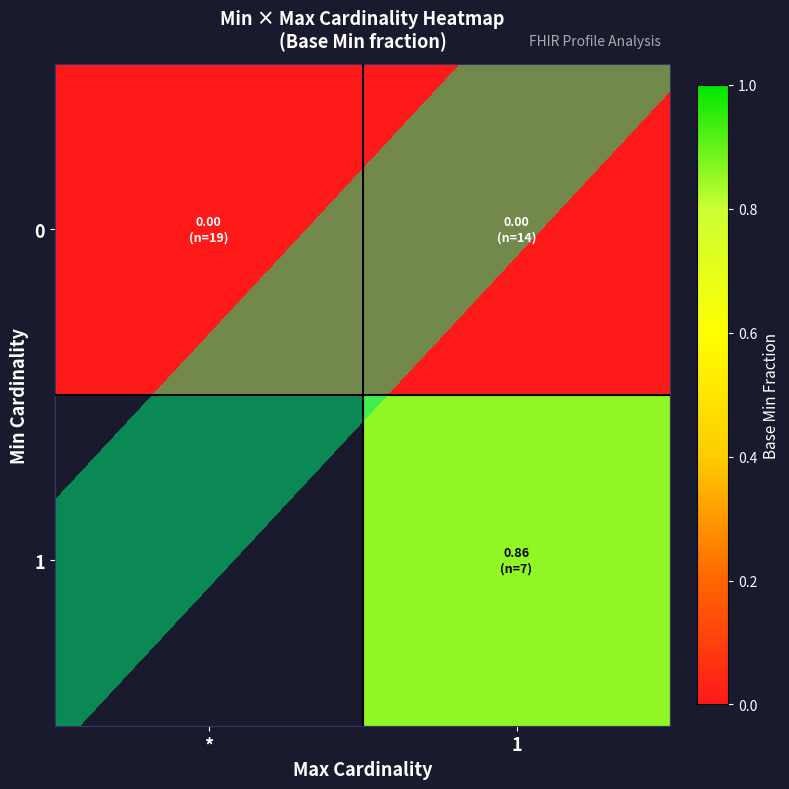

Rank the categories by row_0 value from highest to lowest.

*, 1